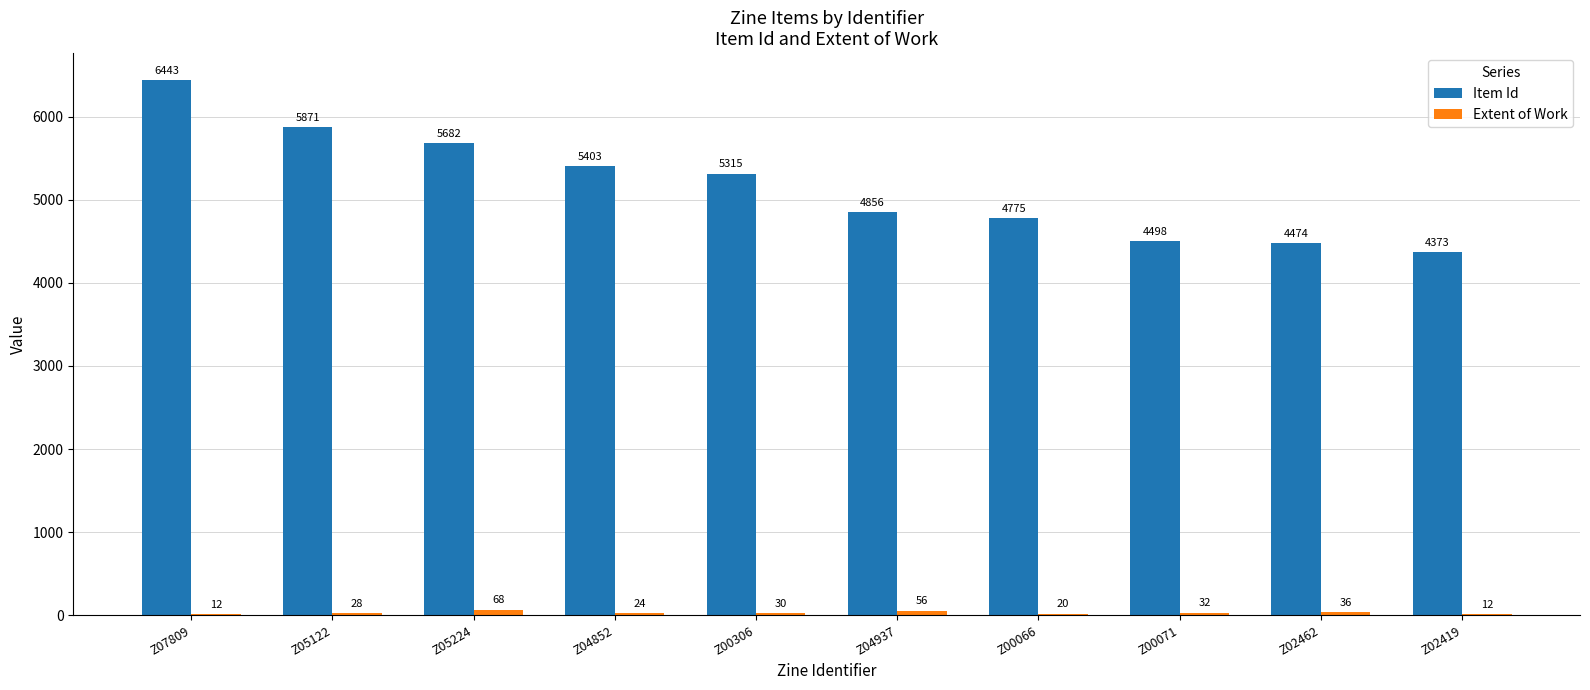

Are the bars horizontal?

No